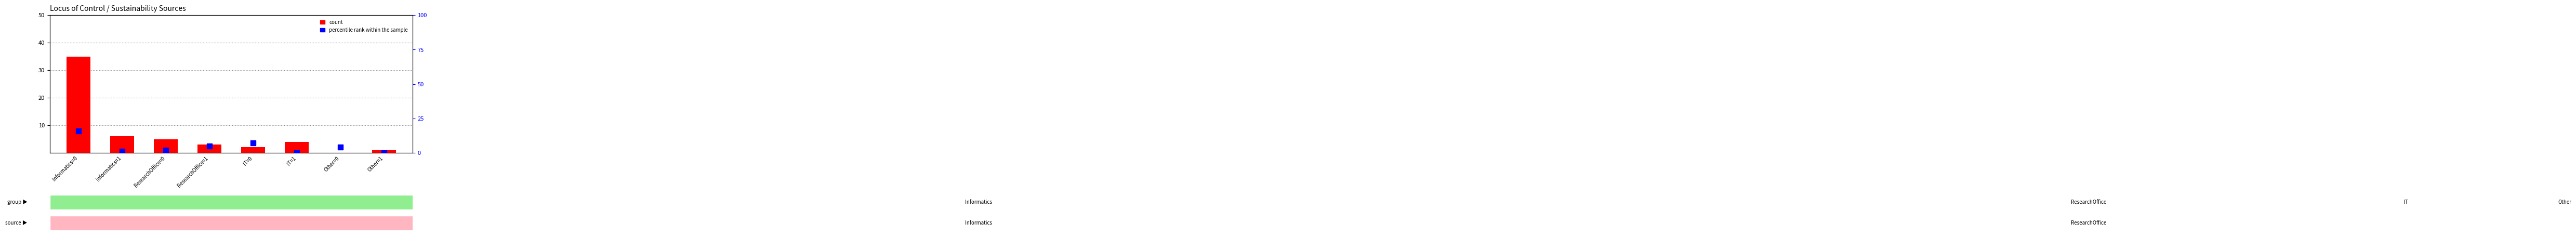

The chart shows a value of 2 at Informatics=1. True or false?

False